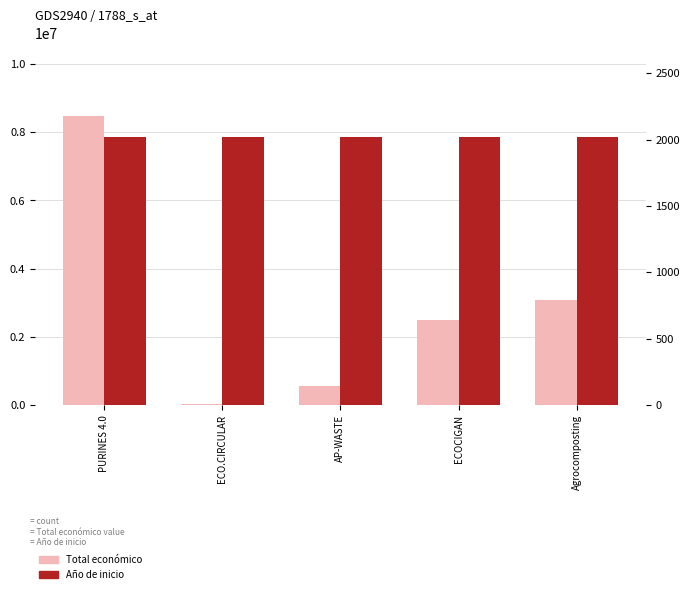

Read the Año de inicio value at PURINES 4.0.

2018